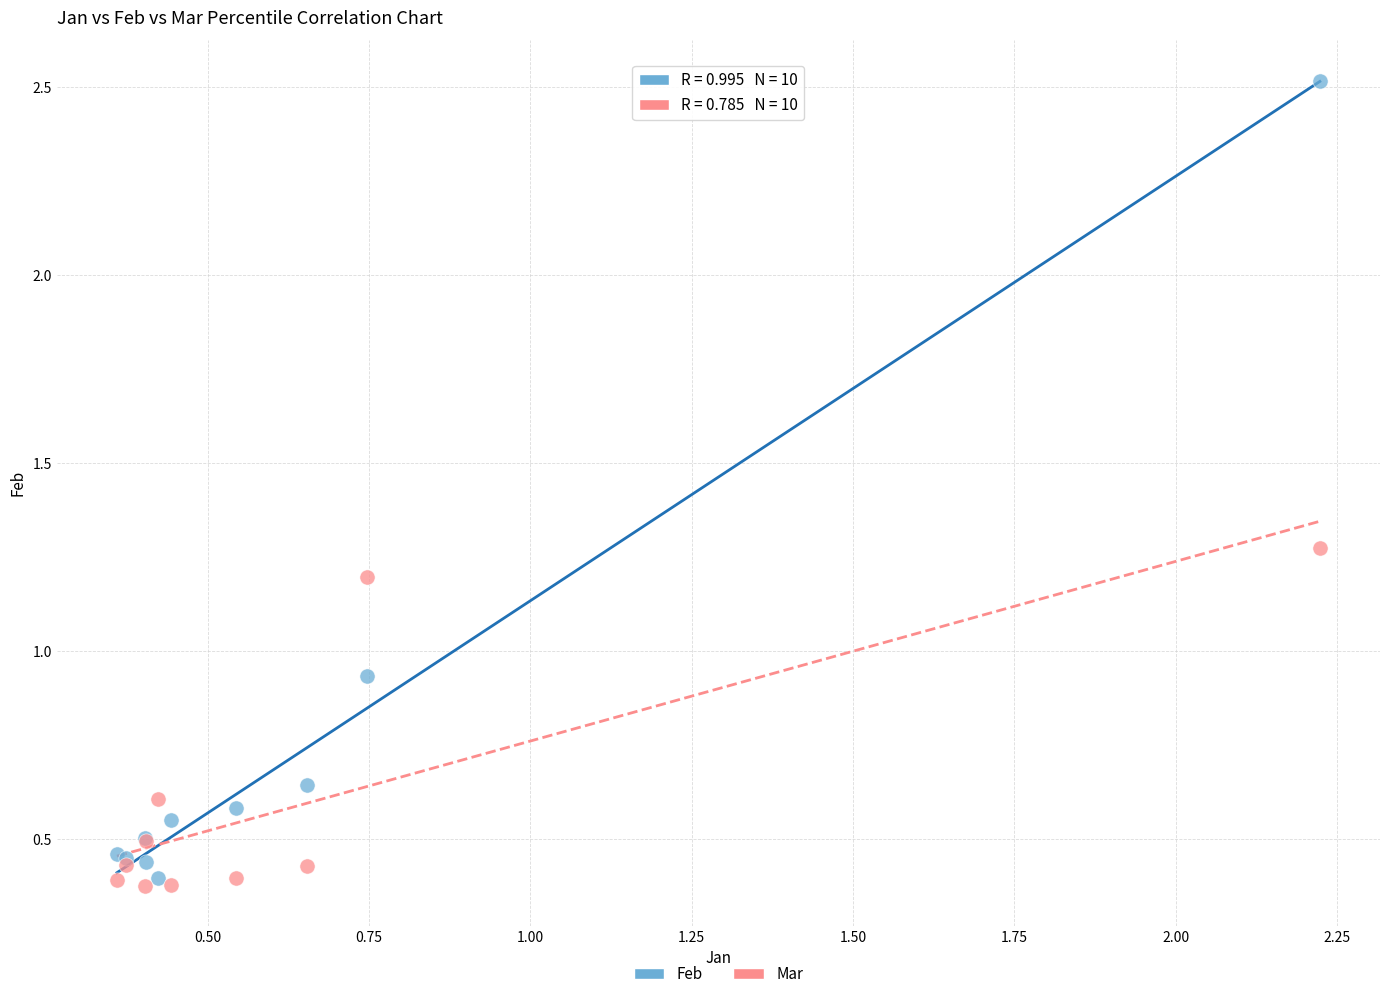

Which series contains the highest Y value?

Feb